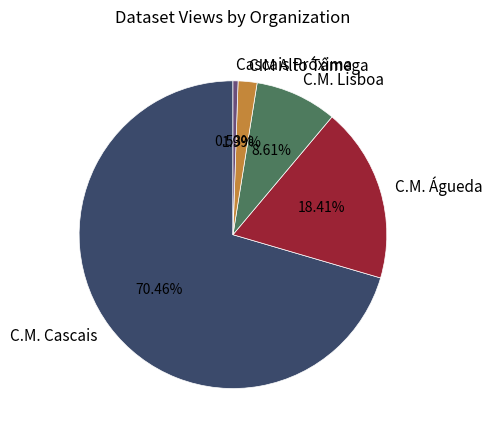

Count the number of slices in the pie.

5